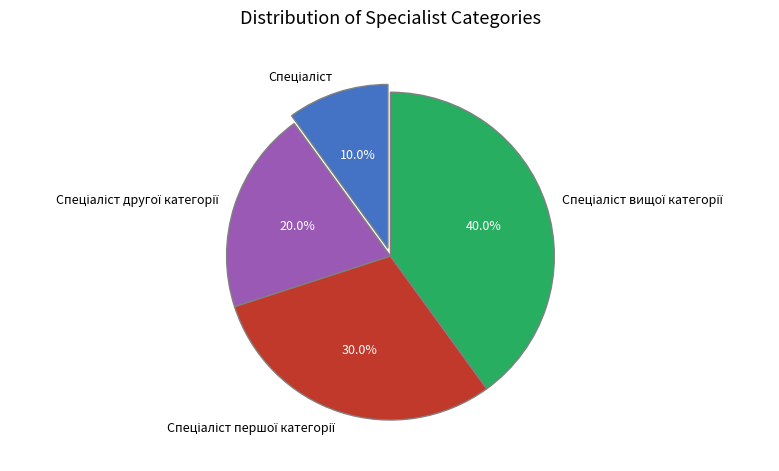

To the nearest percent, what is the difference between the largest and smallest slice percentages?

30%